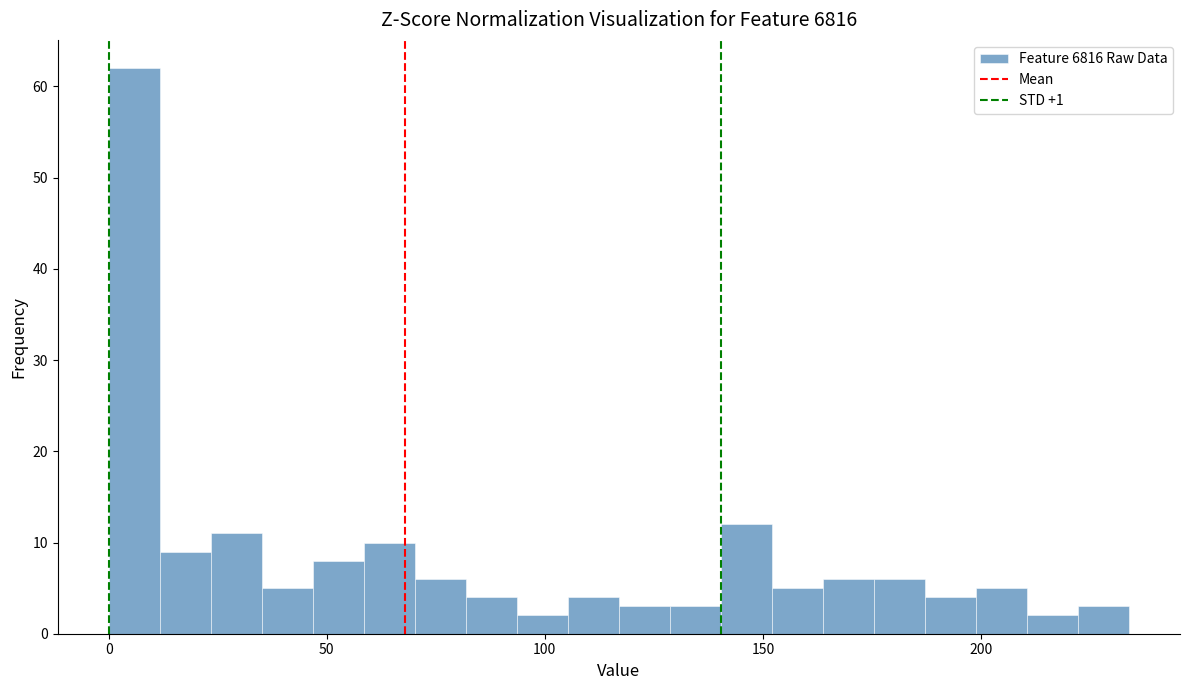

Around what value on the x-axis is the tallest bar? Give the approximate position of its centre, as read against the axis.

5